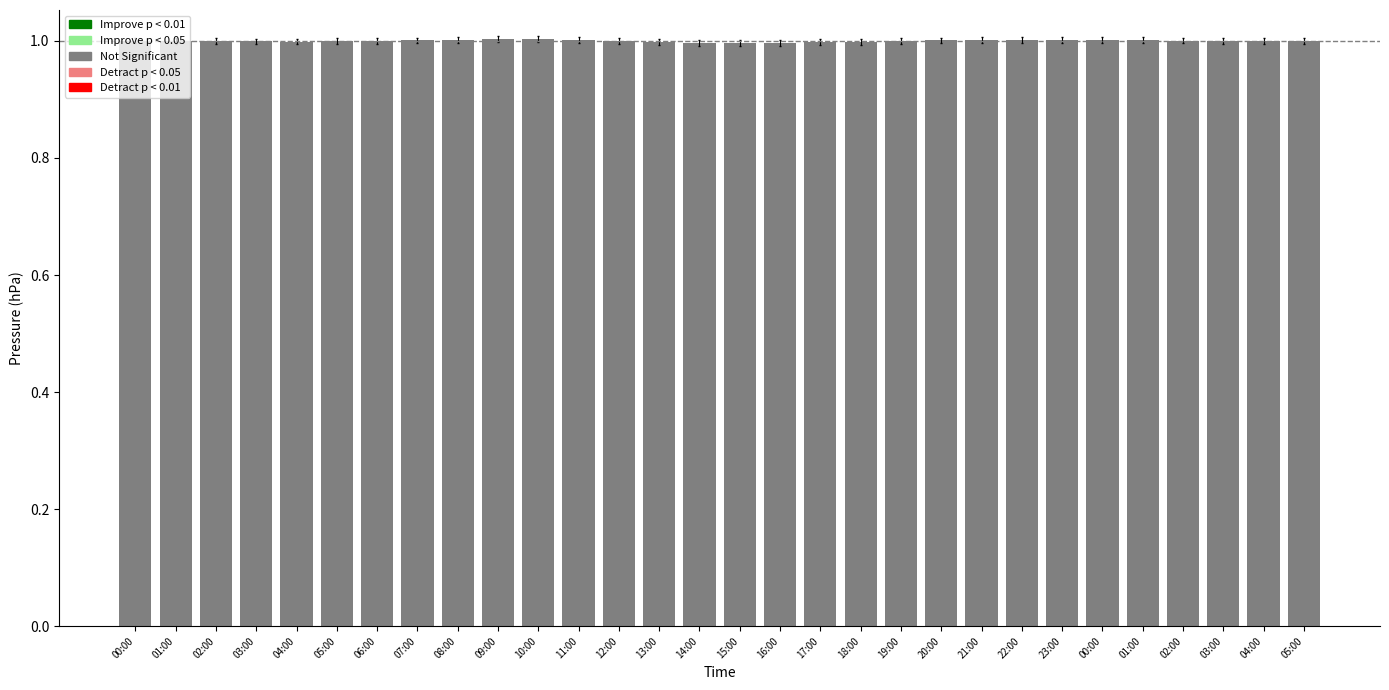

Rank the categories by value from lowest to highest.

15:00, 16:00, 14:00, 17:00, 13:00, 18:00, 04:00, 03:00, 05:00, 05:00, 12:00, 02:00, 04:00, 06:00, 19:00, 03:00, 01:00, 00:00, 02:00, 07:00, 20:00, 21:00, 22:00, 23:00, 01:00, 00:00, 11:00, 08:00, 10:00, 09:00